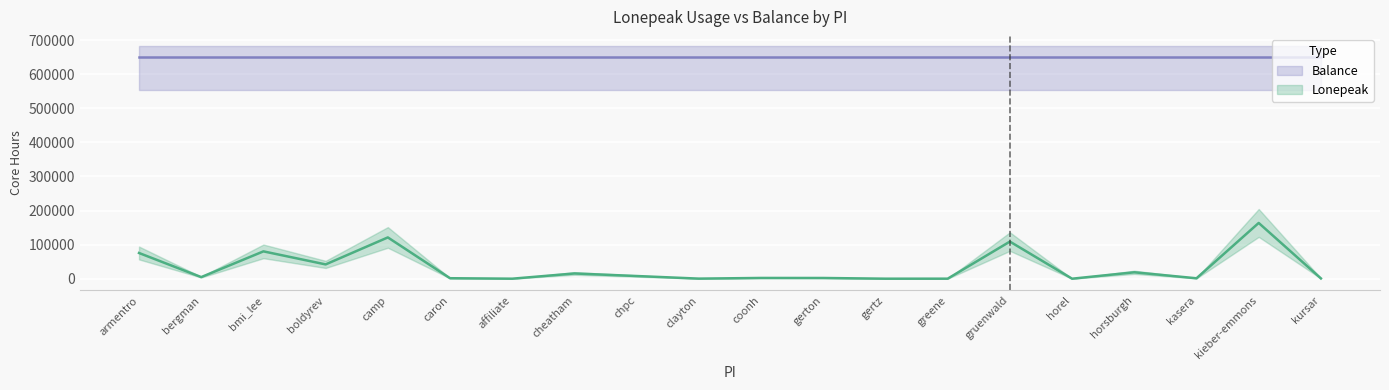

How many points are higher than both their immediate neighbors (excluding endpoints)?

7